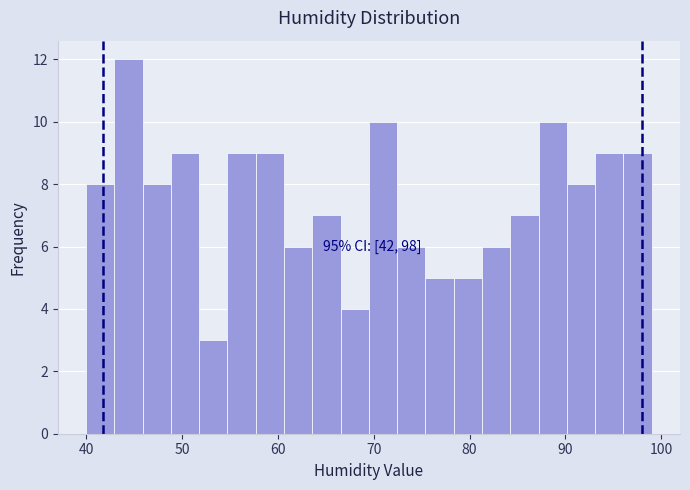

Read against the x-axis, roughly where is the centre of the tallest bar?

44